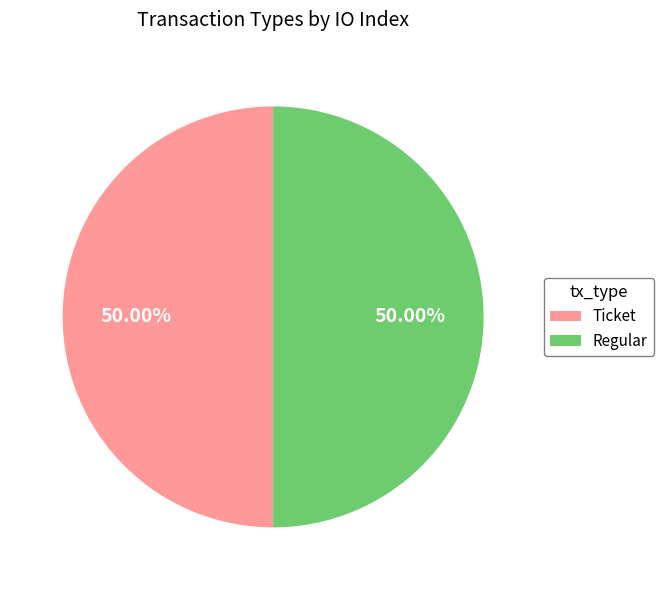

Do Ticket and Regular together represent more than half of the pie?

Yes